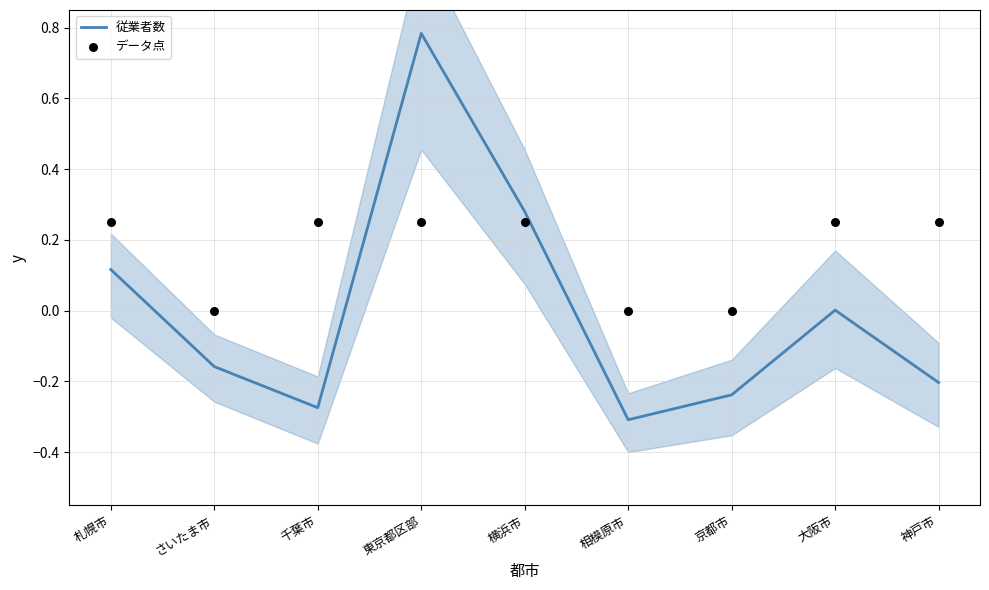

Which series has the largest total across all categories?

データ点